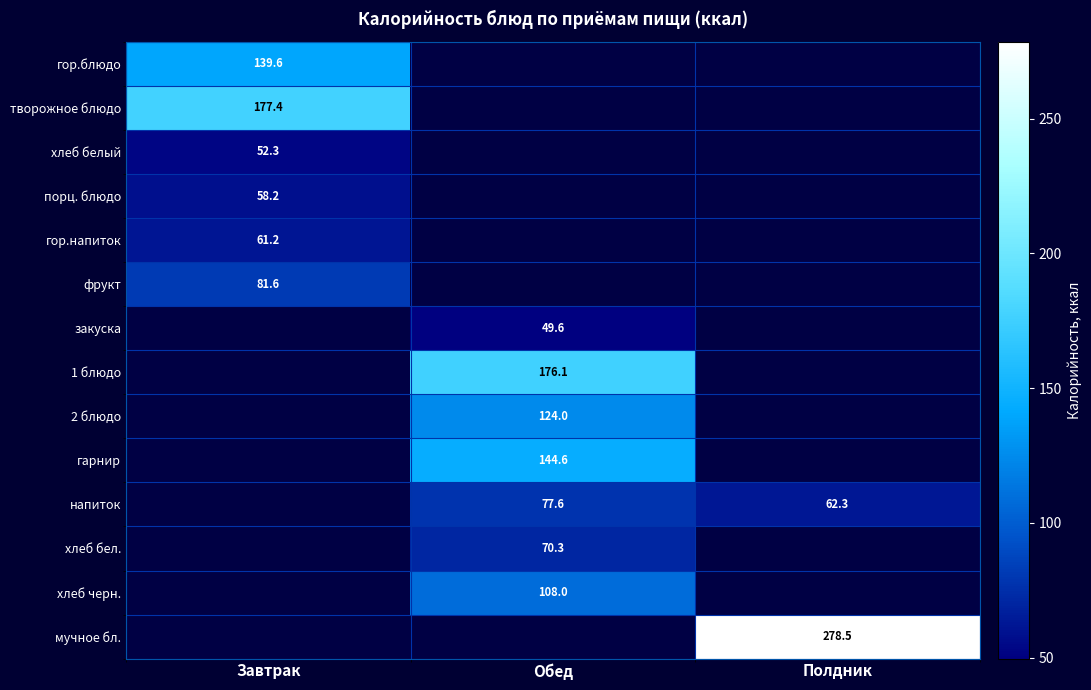

At which label does закуска first exceed 49?

Обед